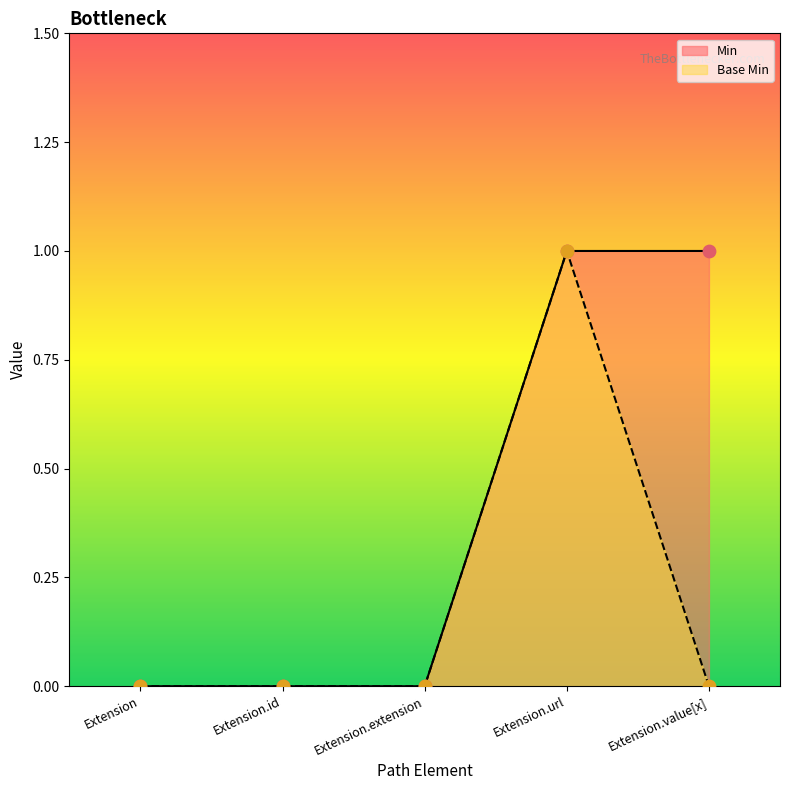

At which category is the sum across all series the highest?

Extension.url